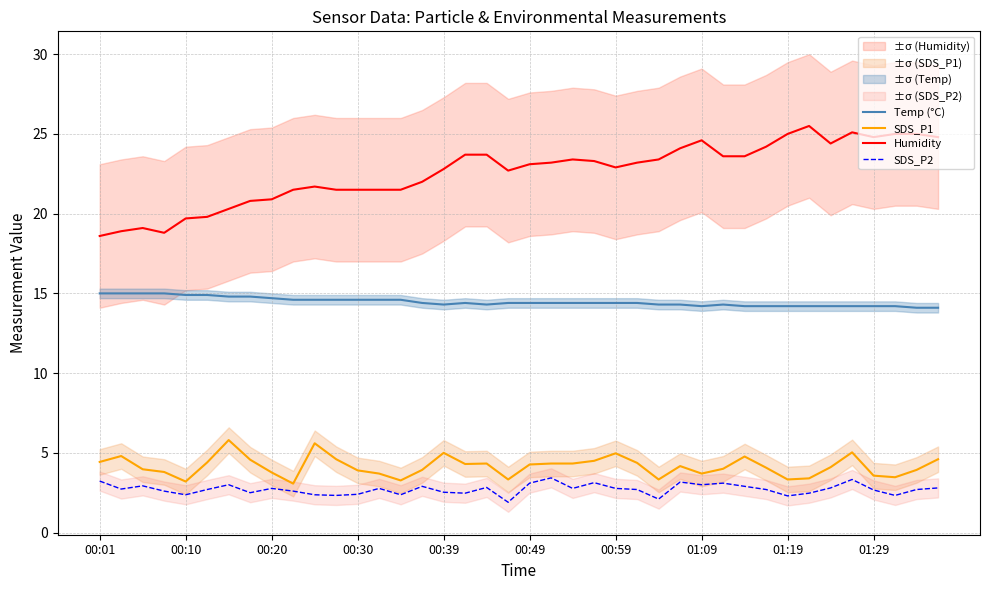

What is the difference between the maximum and second lowest values in the Temp (°C) series?

0.9